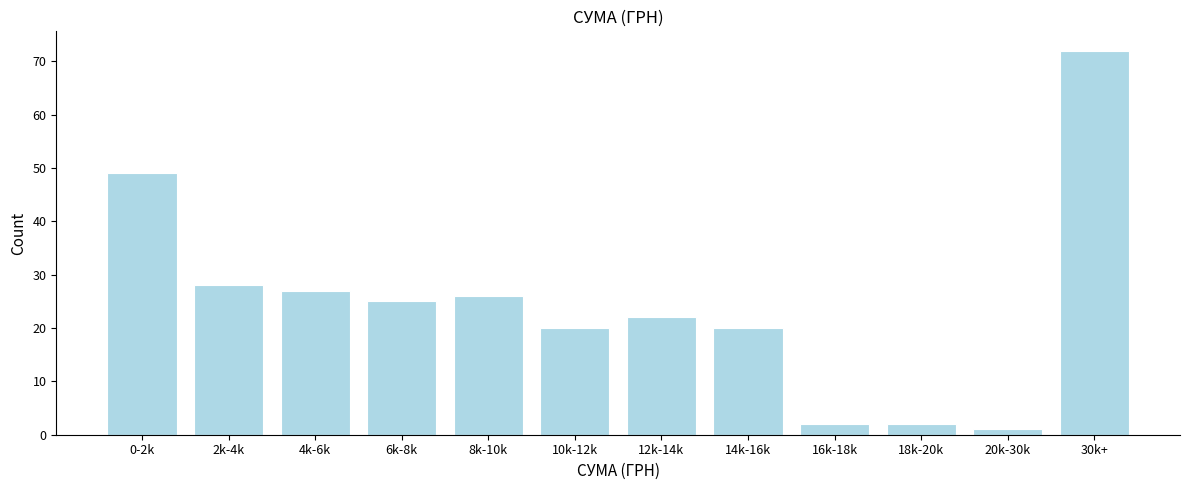

Reading left to right, list all the values displayed in this chart.

49	28	27	25	26	20	22	20	2	2	1	72